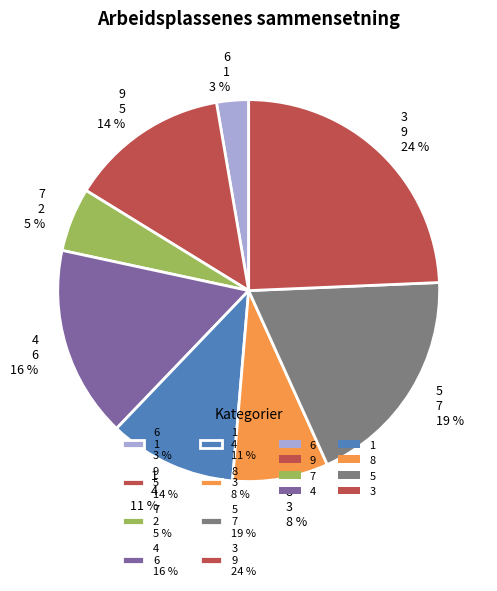

To the nearest percent, what is the average slice percentage?

12%